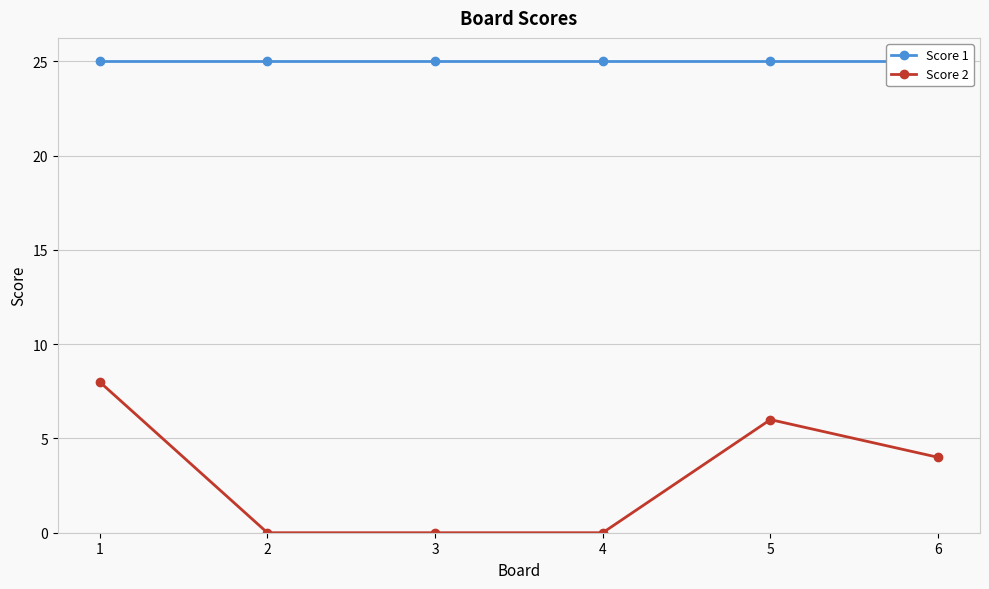

Between 2 and 3, which series saw the biggest shift?

Score 1